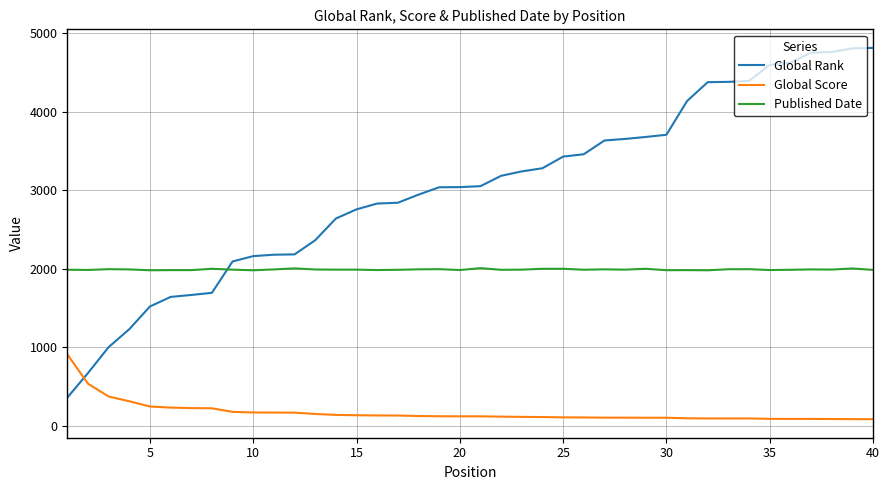

What is the difference between the second highest and minimum values in the Published Date series?

24